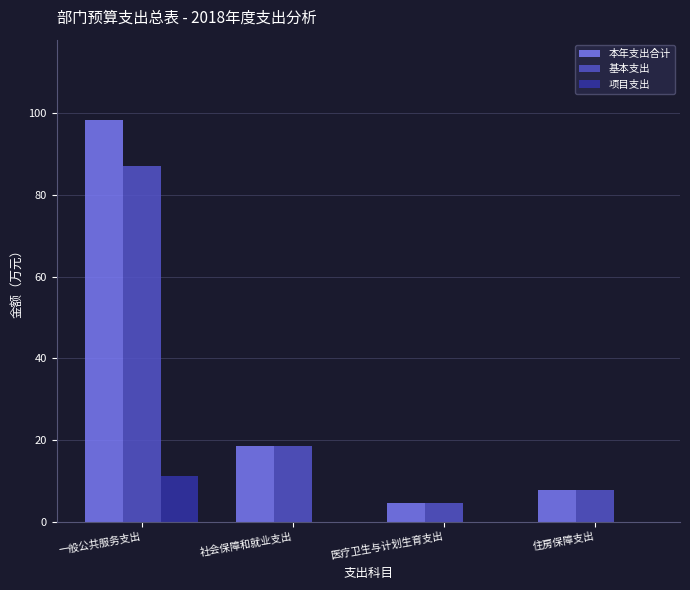

Reading right to left, extract all data points from this chart.

本年支出合计: 7.8	4.6	18.5	98.3
基本支出: 7.8	4.6	18.5	87.1
项目支出: 0.0	0.0	0.0	11.2